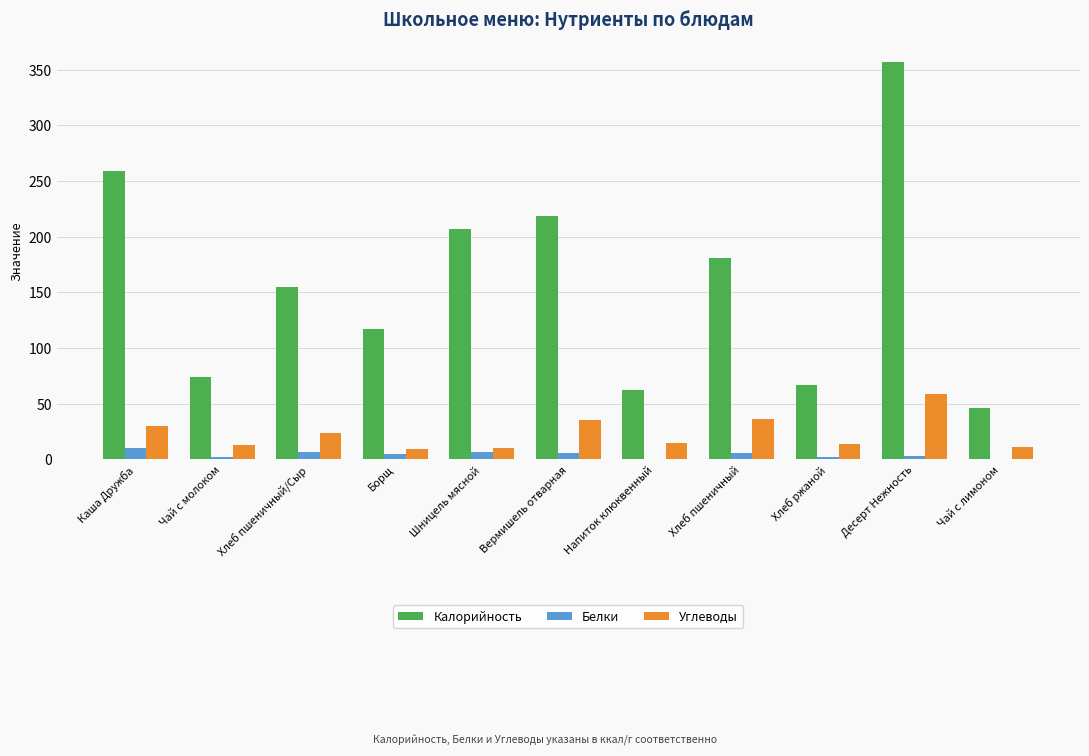

What is the greatest value displayed?

357